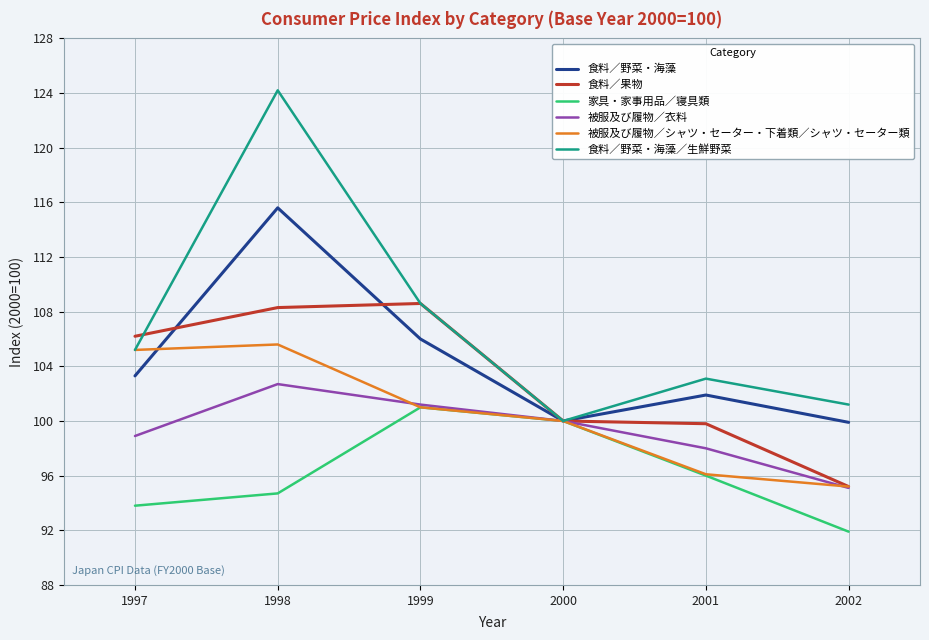

What is the difference between the maximum and minimum values in the 食料／野菜・海藻 series?

15.7